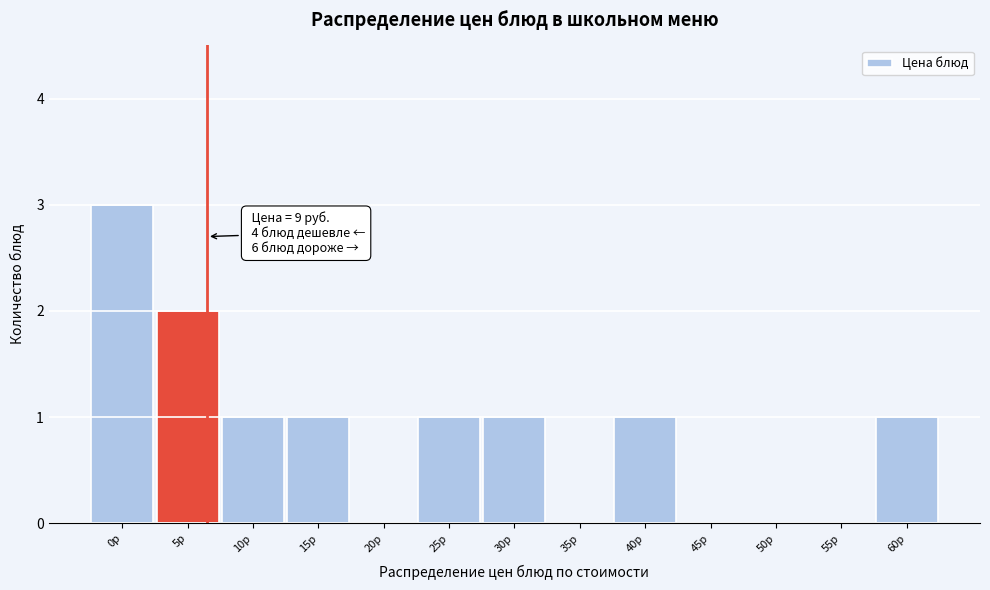

Reading right to left, what are all the values shown in this chart?

60р=1	55р=0	50р=0	45р=0	40р=1	35р=0	30р=1	25р=1	20р=0	15р=1	10р=1	5р=2	0р=3